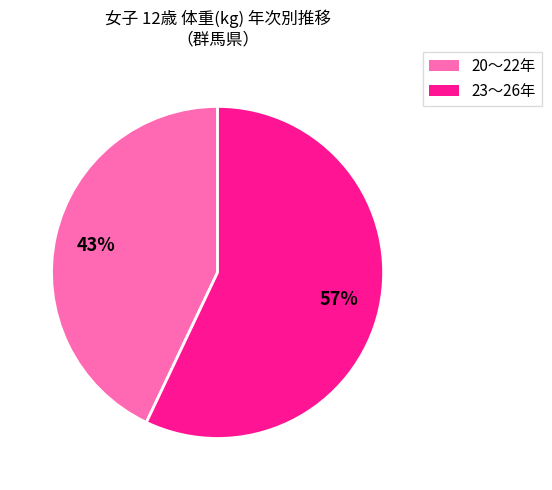

How many slices are in this pie chart?

2